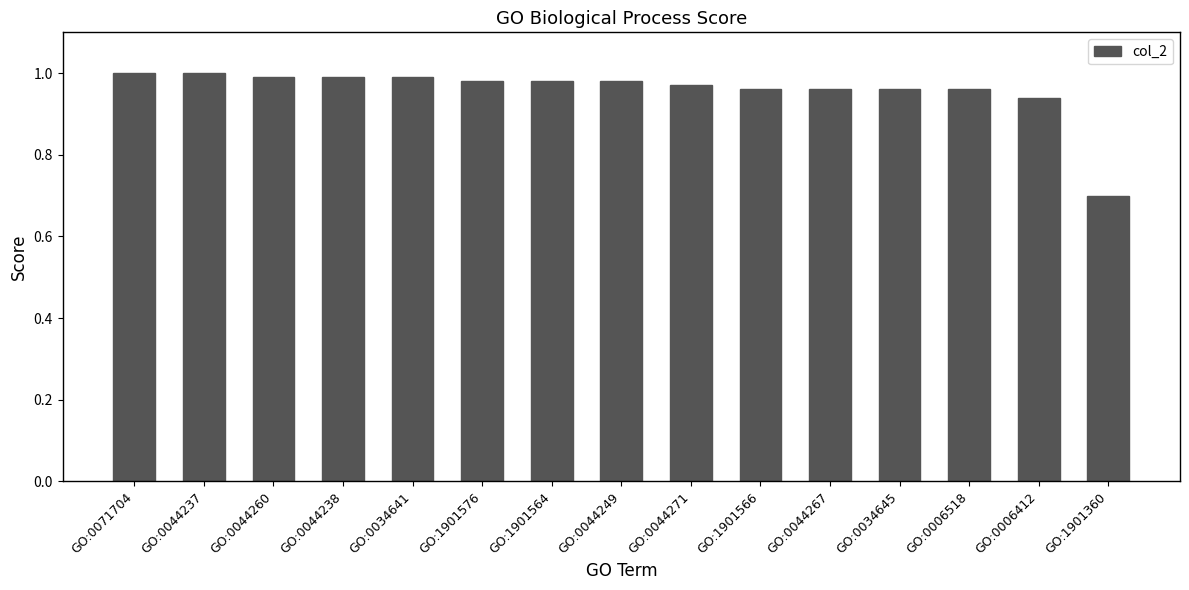

What position from the right is GO:0044271?

7